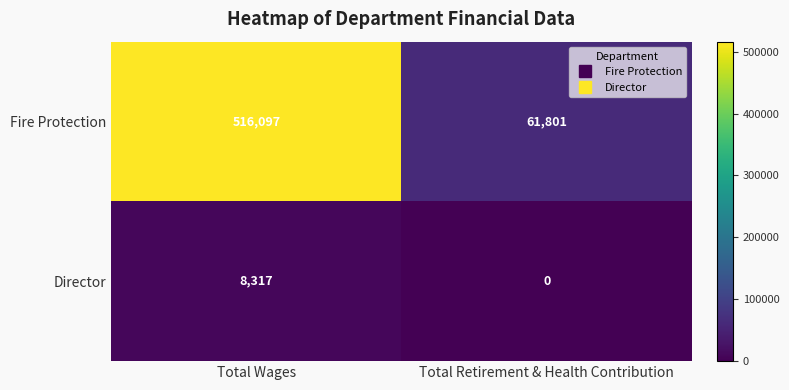

How many distinct data groups are displayed?

2